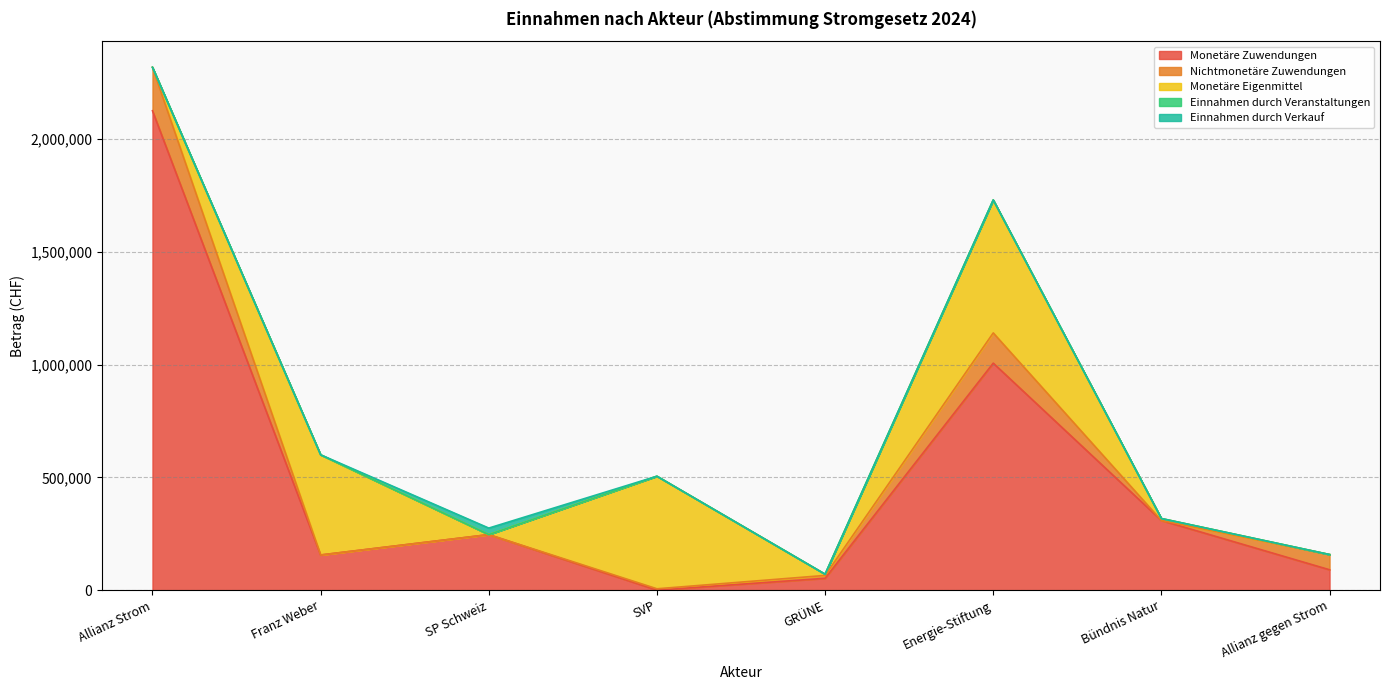

Which series has the largest total across all categories?

Monetäre Zuwendungen